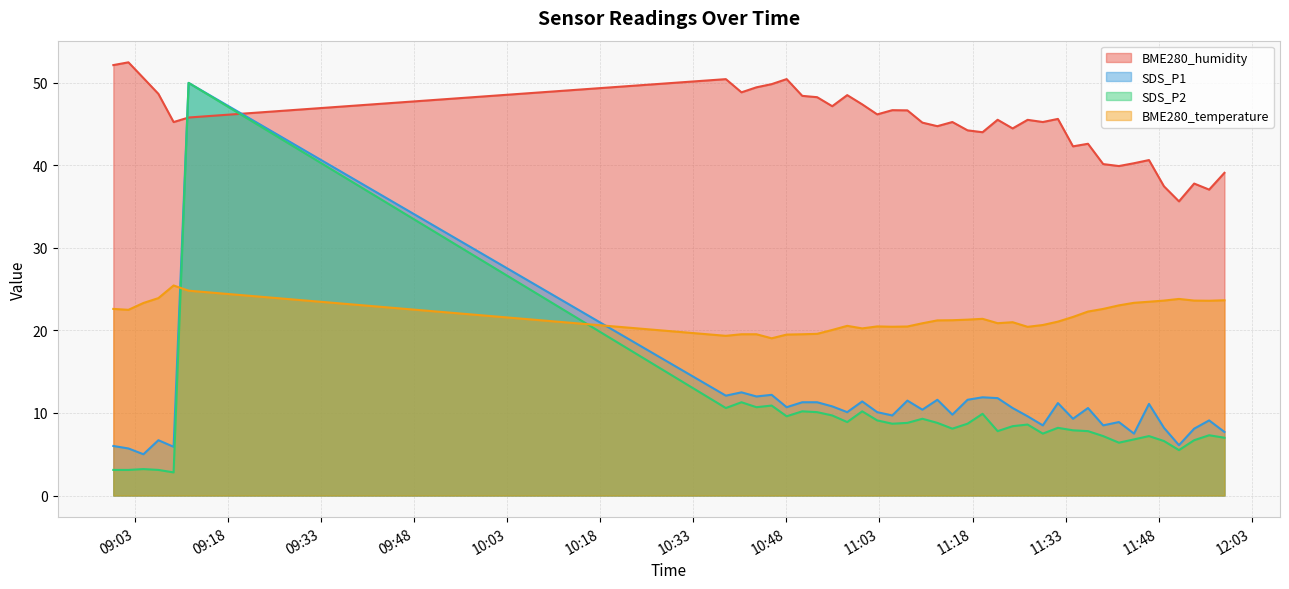

What is the sum of the BME280_temperature values at 2019/05/18 11:53:44 and 2019/05/18 11:14:45?

44.9